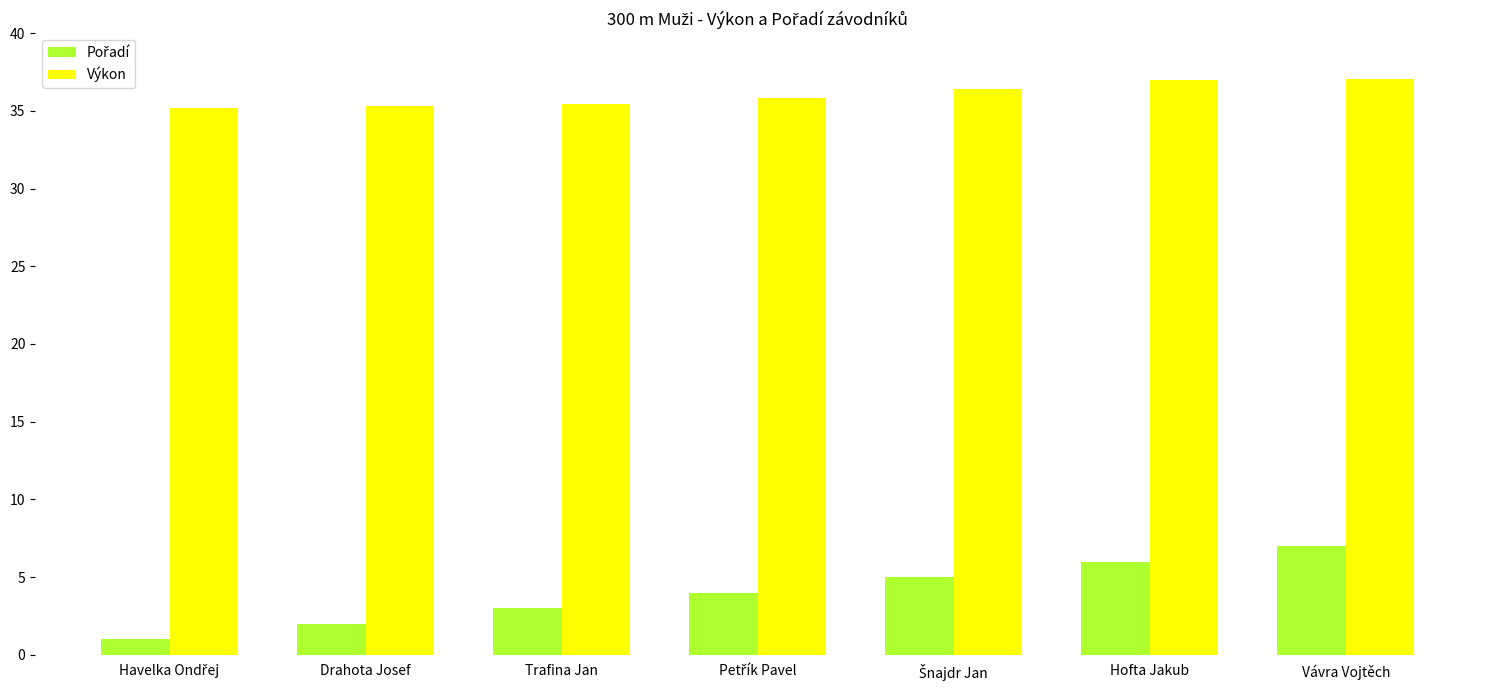

What is the total value across all series at Hofta Jakub?

43.0